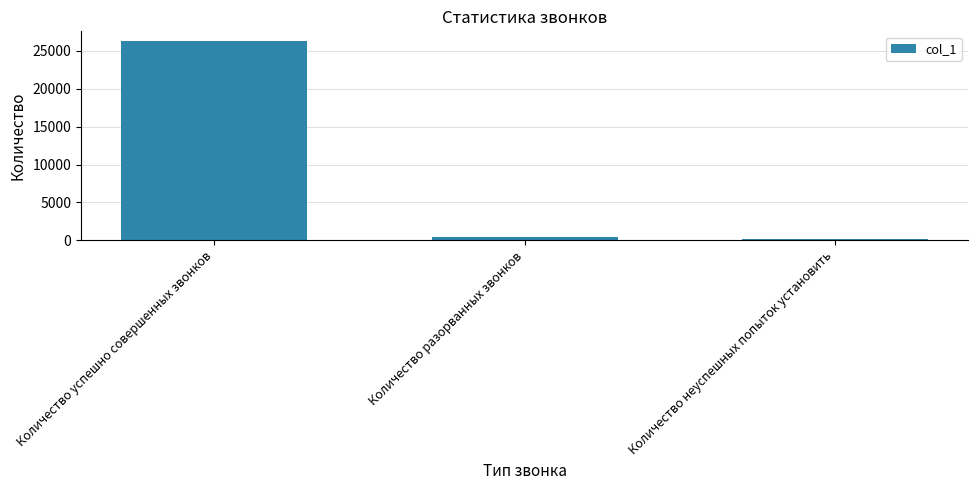

What is the value of the 1st bar from the left?

26282